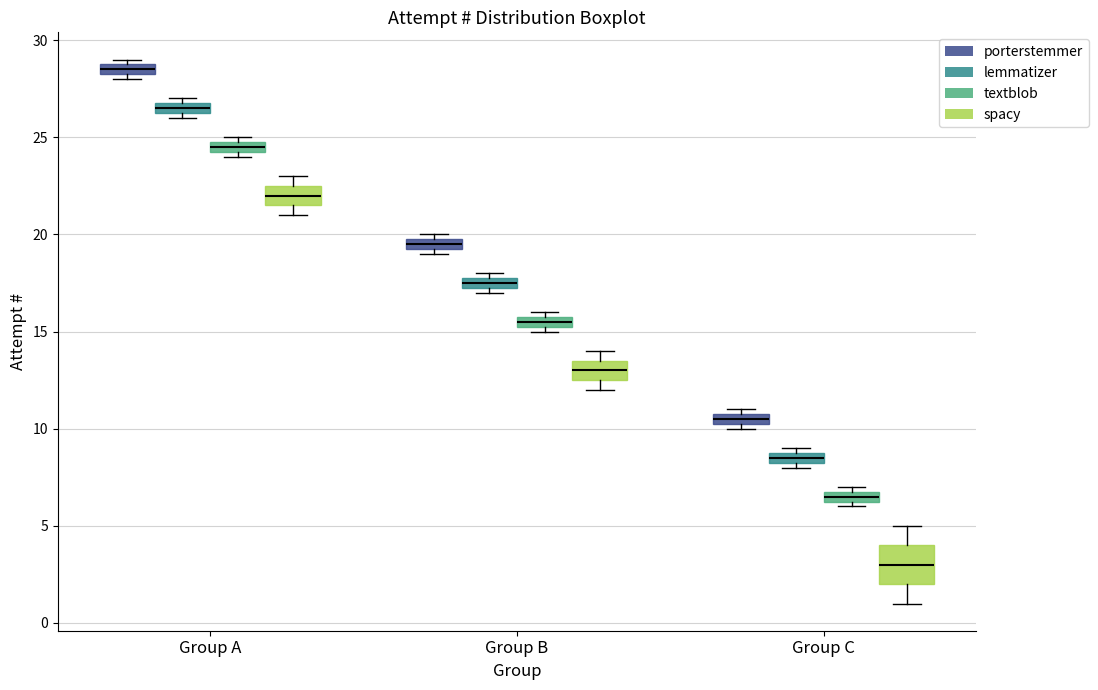

Comparing the boxes themselves (not the whiskers), which one is the tallest?

Group C (spacy)